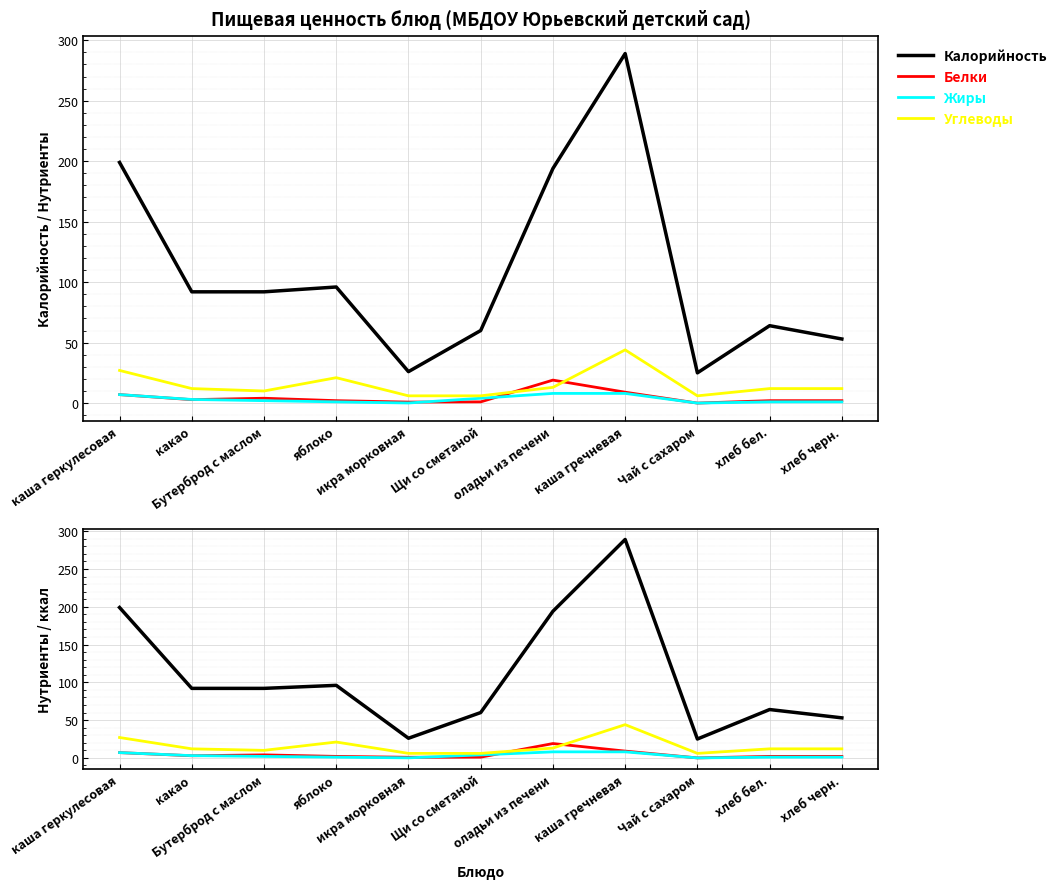

Which category has the lowest value in the Углеводы series?

икра морковная